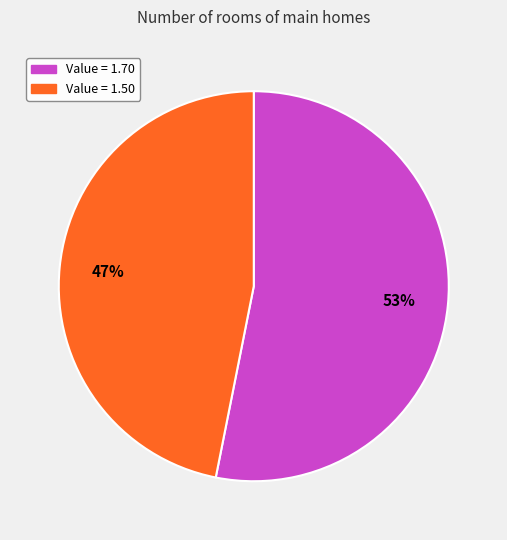

Combined, do Value = 1.70 and Value = 1.50 account for over 50%?

Yes